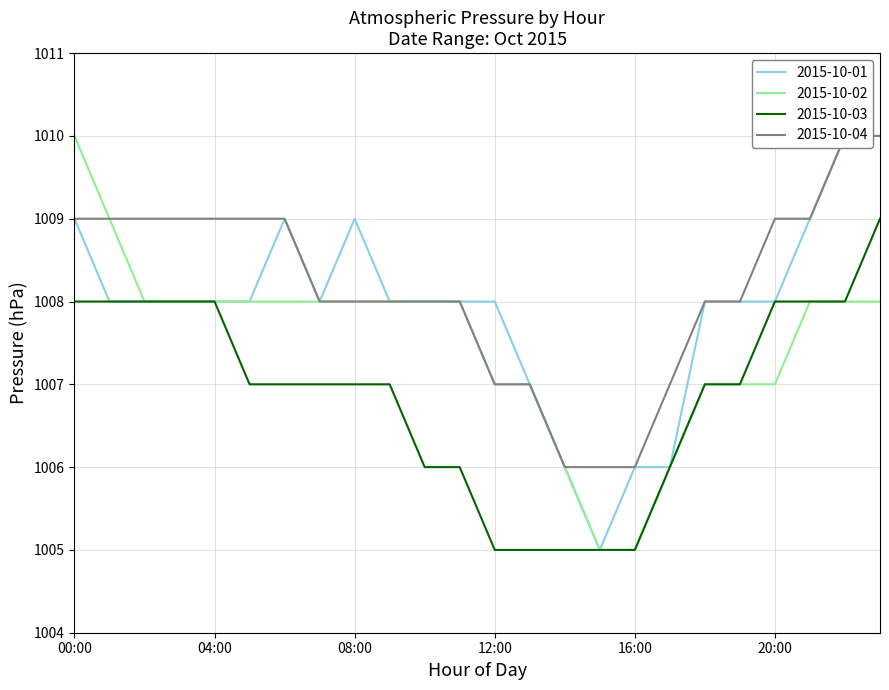

What position from the left is 16:00?

17